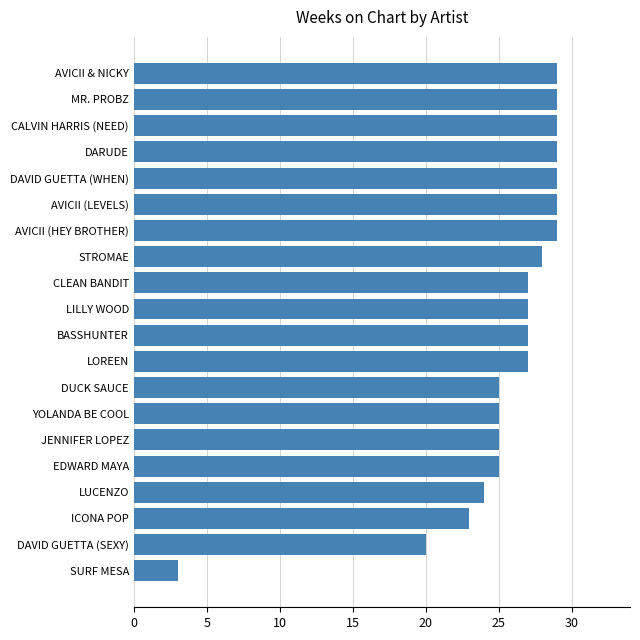

At which label is the value closest to 16?

DAVID GUETTA (SEXY)